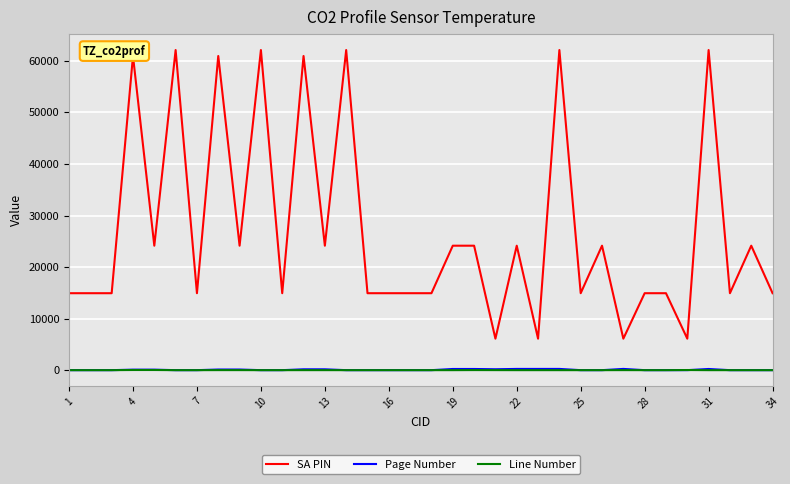

True or false: Line Number and SA PIN intersect in this chart.

False